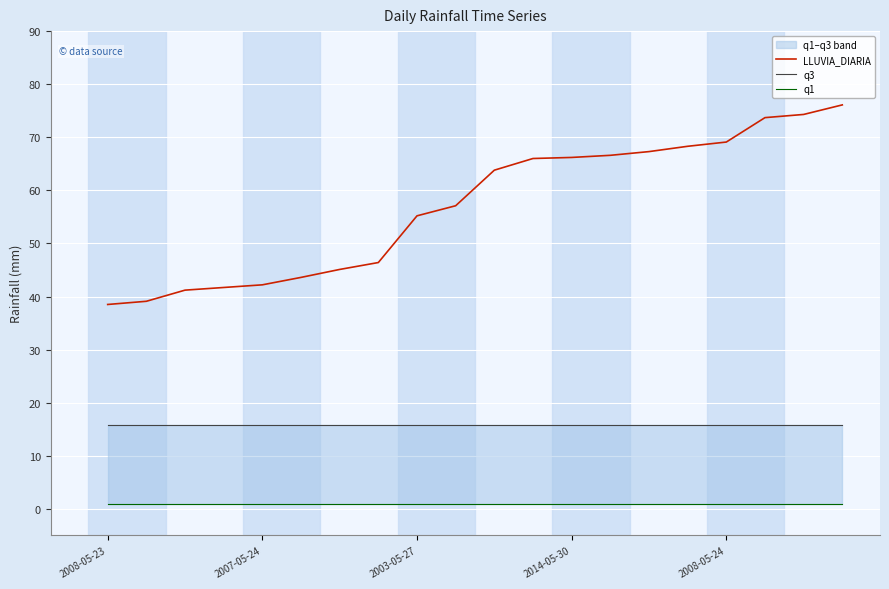

What is the minimum value shown in the chart?

0.9